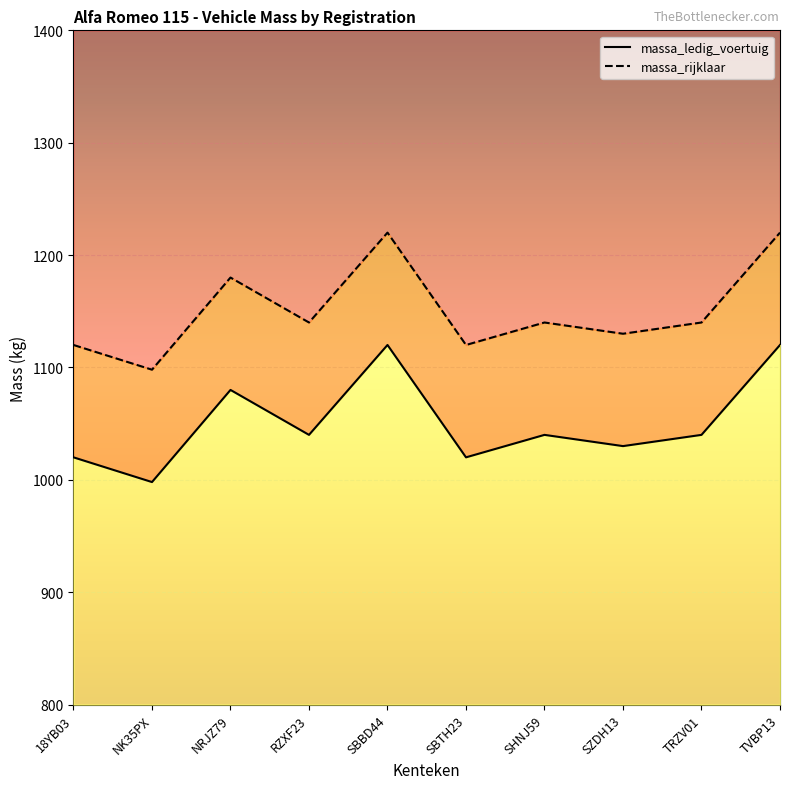

How many interior local peaks does the massa_rijklaar_line series have?

3